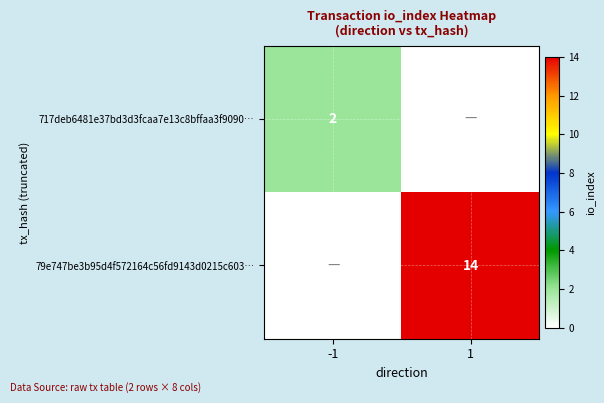

The 717deb6481e37bd3d3fcaa7e13c8bffaa3f9090… series shows 2 at -1. True or false?

True